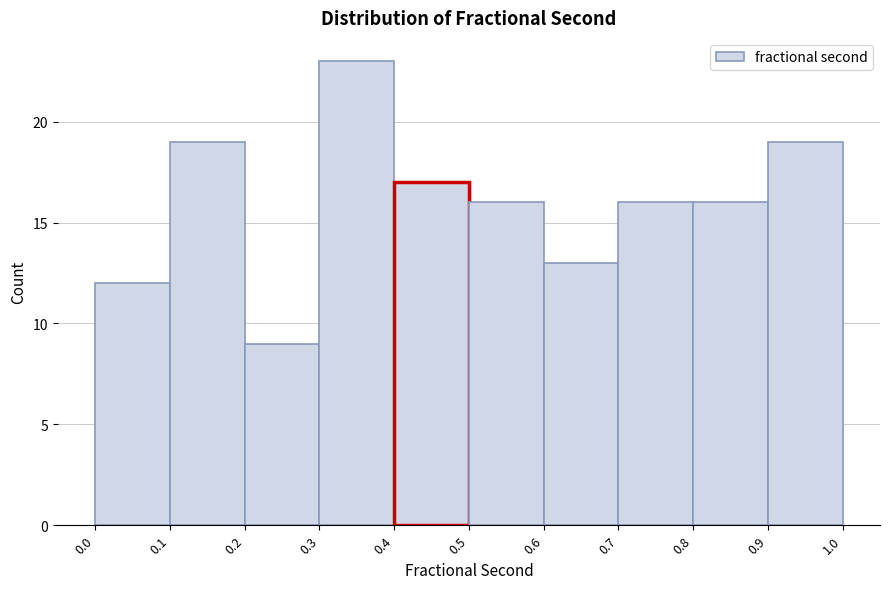

What is the height of the bar covering 0.4 to 0.5 on the x-axis? The values are not printed on the chart, so give them approximately, as read against the axis.

17